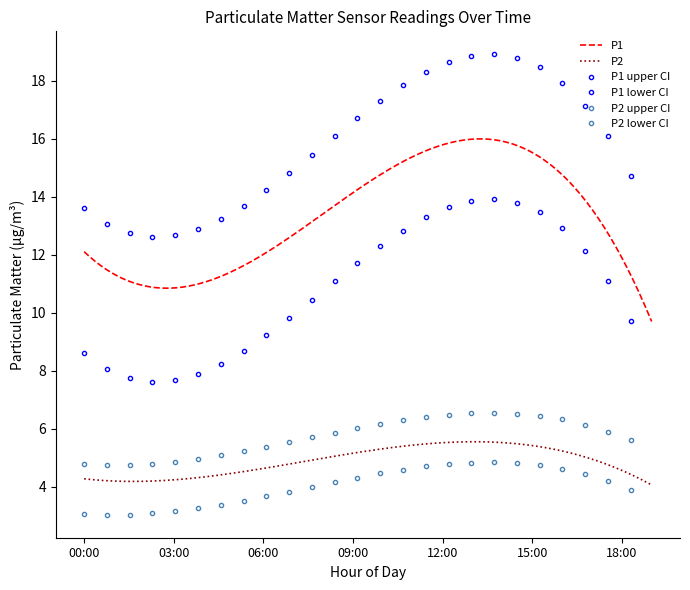

How many data points in P1 lower CI are less than 11?

12